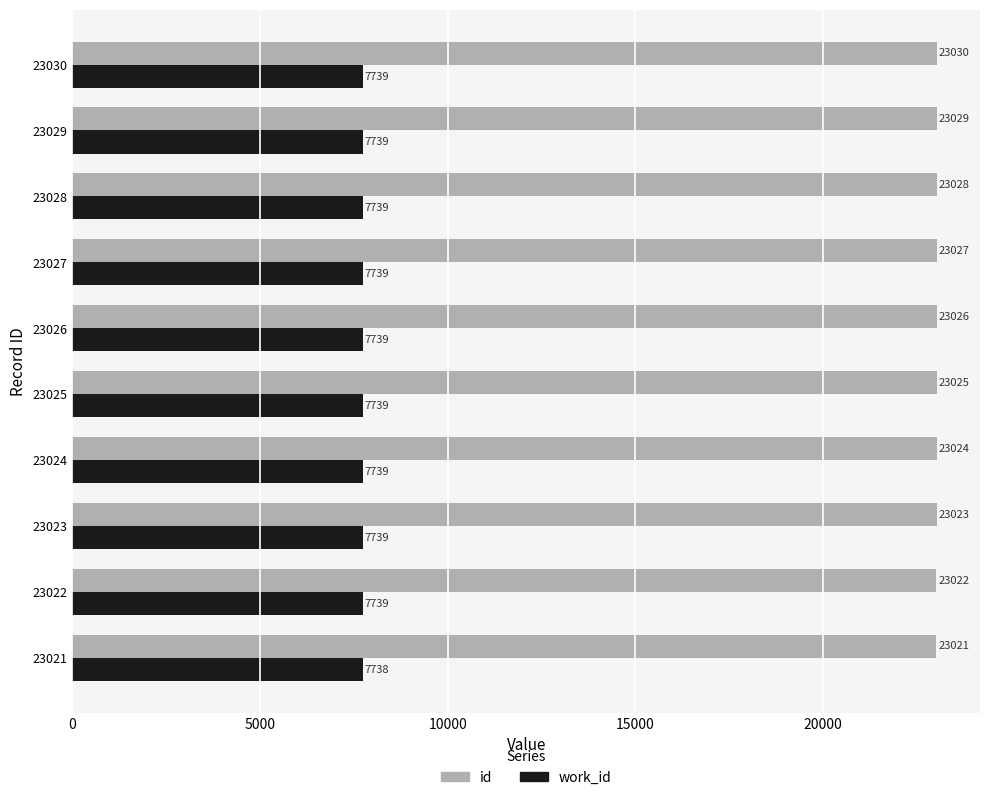

What is the difference between the maximum and minimum values in the work_id series?

1